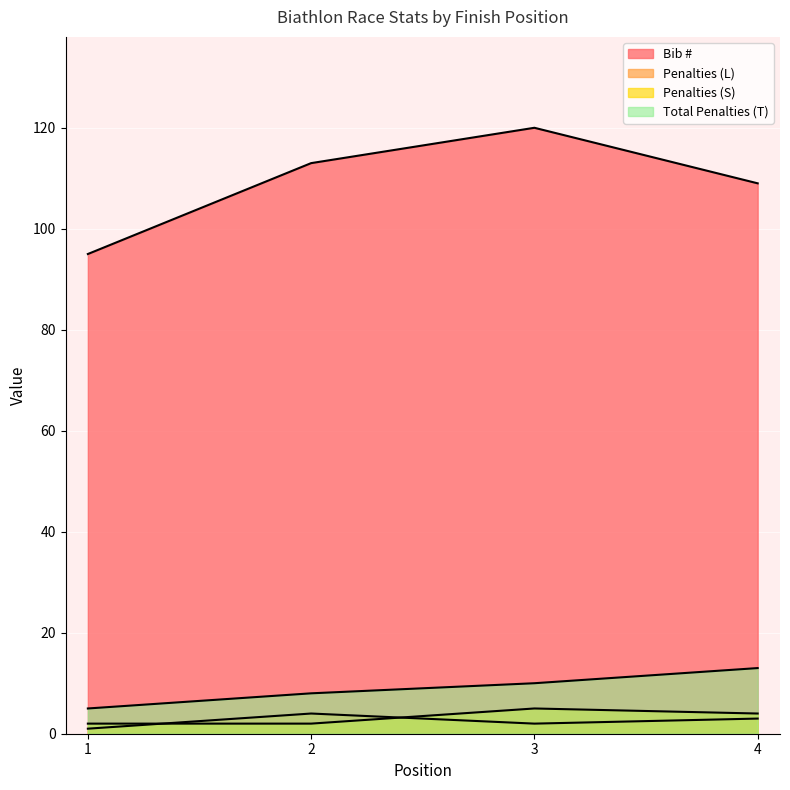

Read the Penalties (L) value at 2.

4